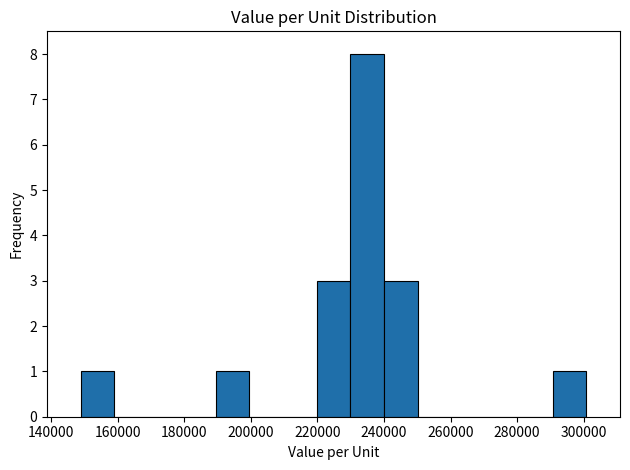

Reading left to right, list every bar in this chart as the range it spans on the x-axis followed by its height. Neither the bar edges nor the heights are printed on the chart, so give them approximately, as read against the axes.

148000 to 160000: 1
160000 to 170000: 0
170000 to 180000: 0
180000 to 190000: 0
190000 to 200000: 1
200000 to 210000: 0
210000 to 220000: 0
220000 to 230000: 3
230000 to 240000: 8
240000 to 250000: 3
250000 to 260000: 0
260000 to 270000: 0
270000 to 280000: 0
280000 to 290000: 0
290000 to 300000: 1